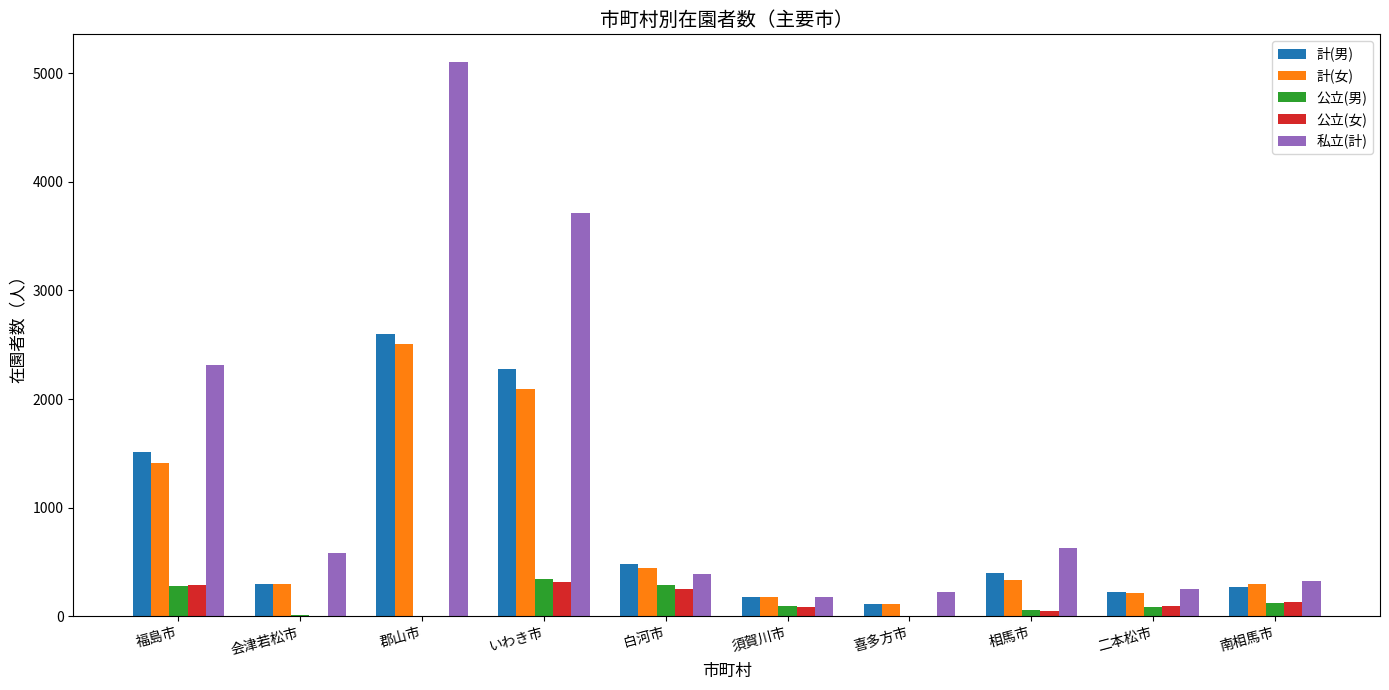

What is the difference between the 計(女) values at 相馬市 and 郡山市?

2168